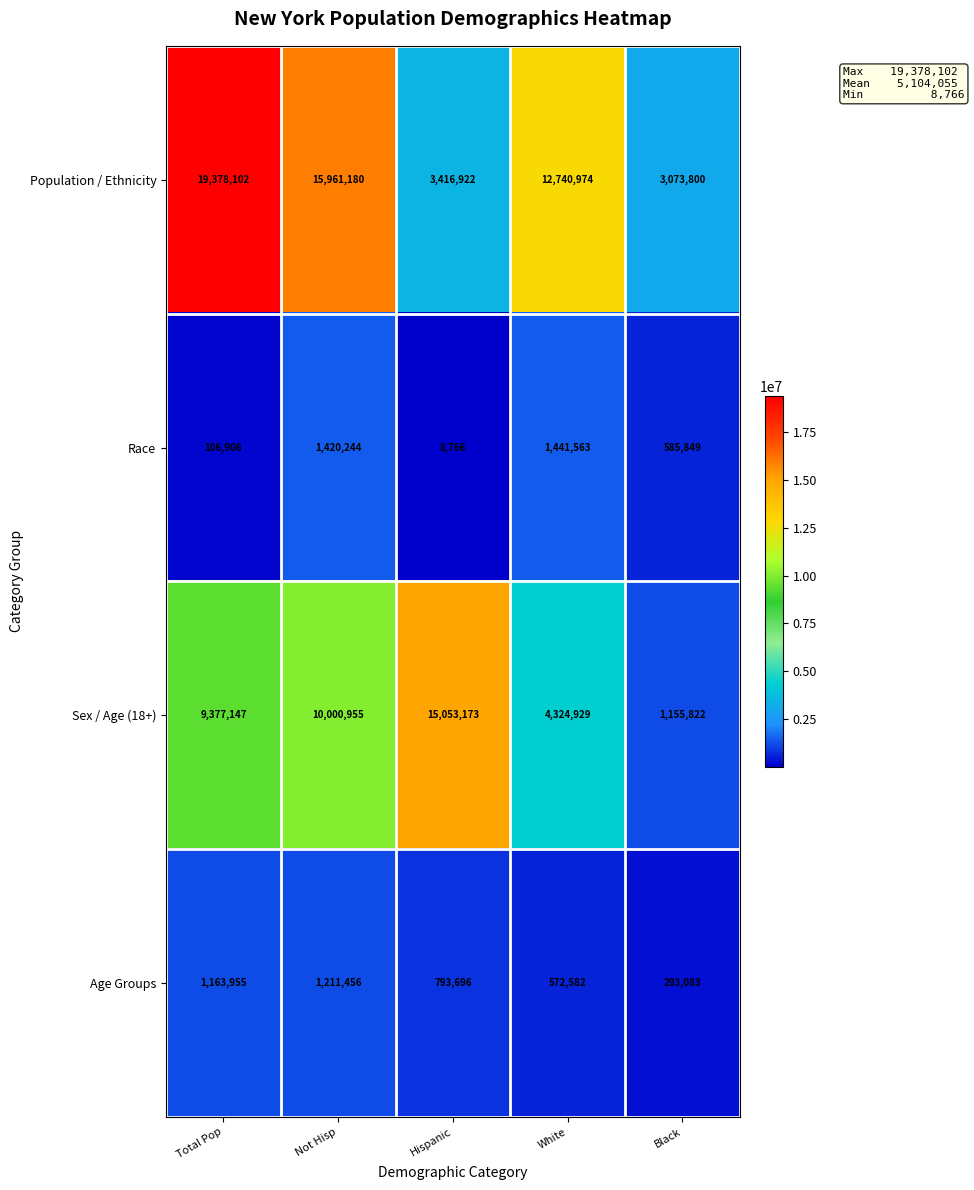

List the series in order of their peak value, highest first.

Population / Ethnicity, Sex / Age (18+), Race, Age Groups